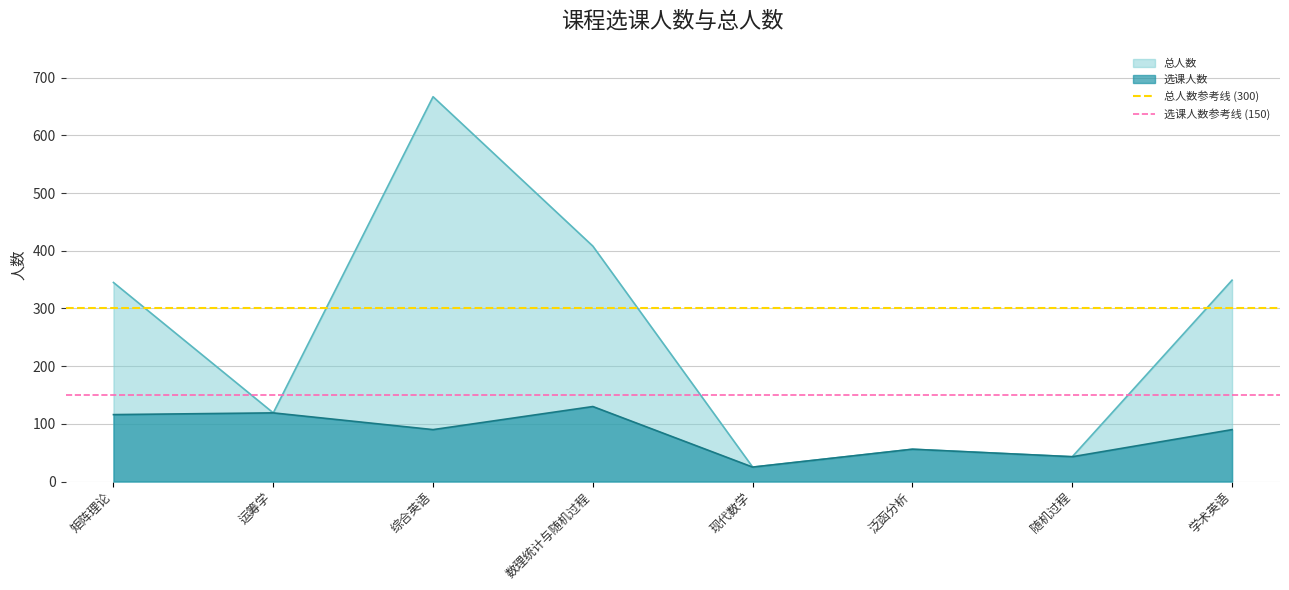

What is the sum of all 总人数参考线 (300) values?

600